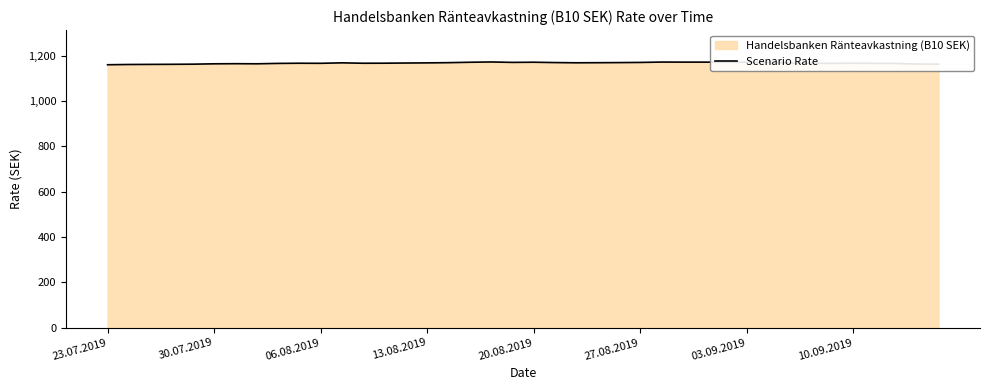

What is the greatest value displayed?

1171.6